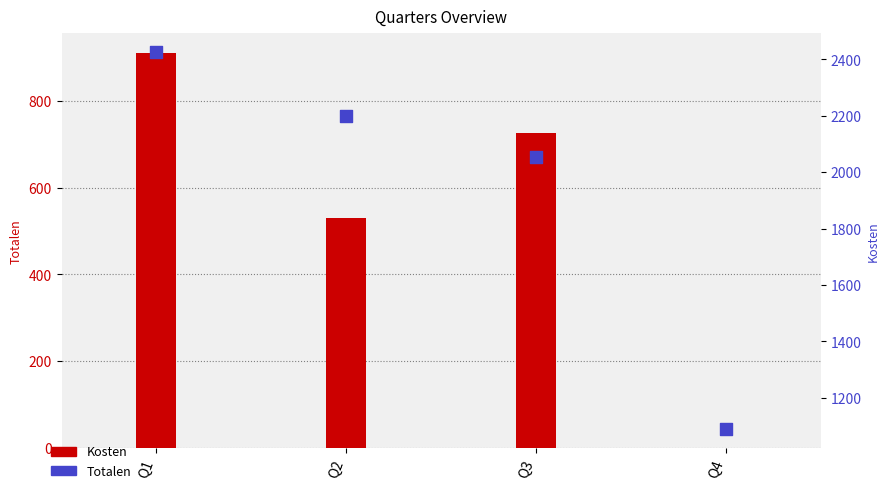

Which series reaches the maximum Y coordinate?

Totalen